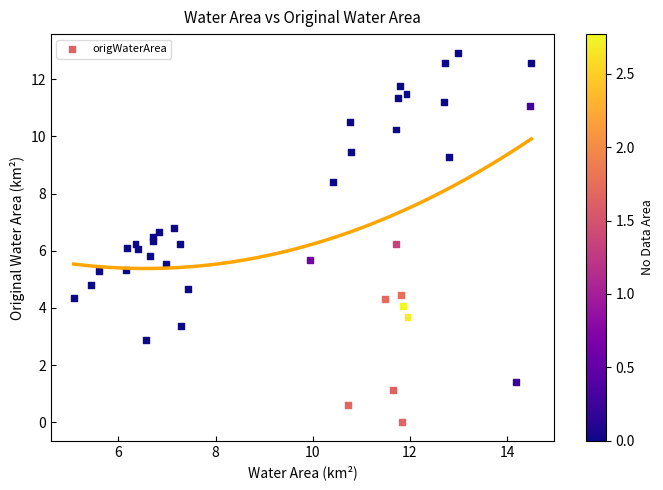

What is the range of Y values (max minus min)?

12.9